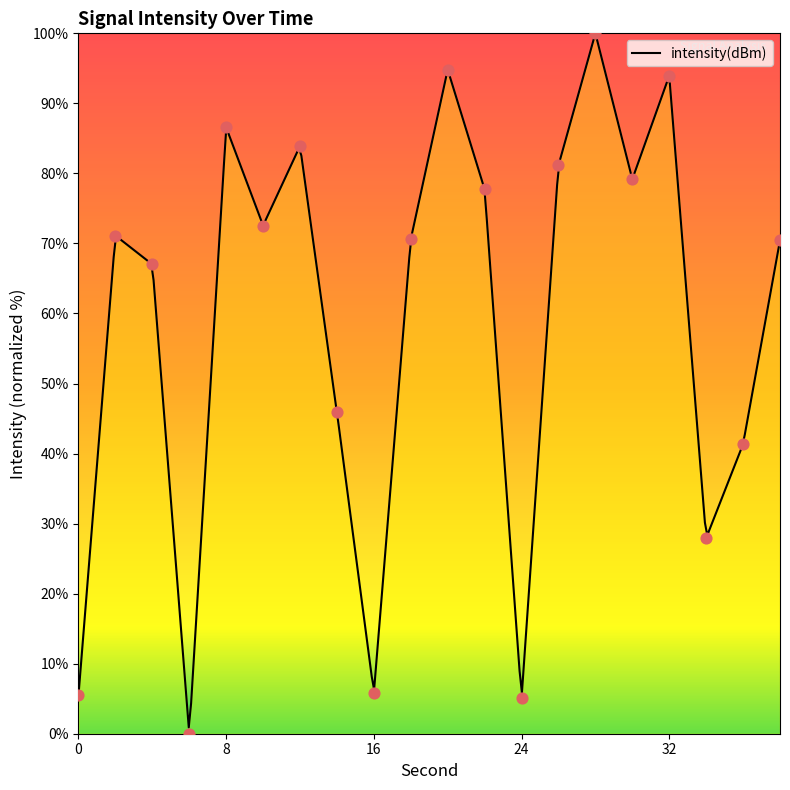

Between 38 and 20, which is larger?

20